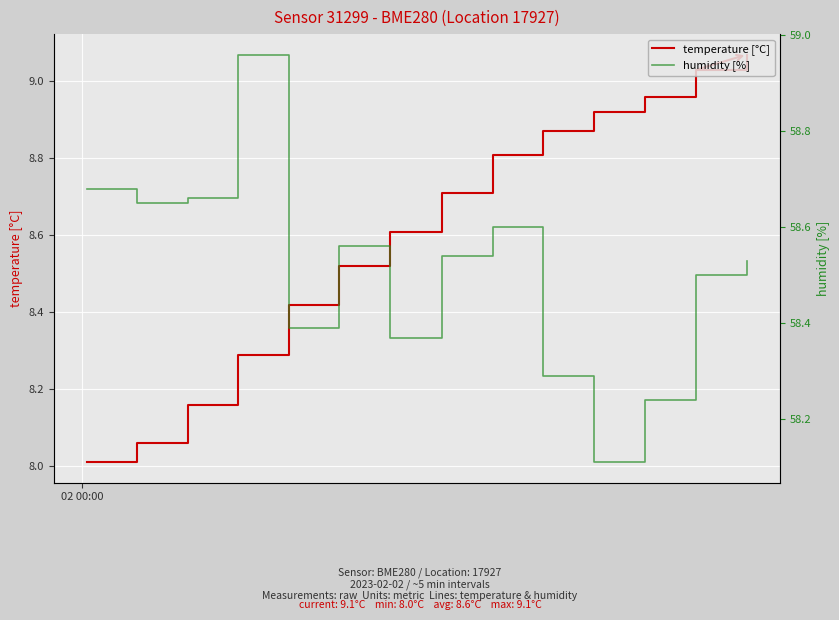

What is the lowest value of the temperature [°C] series?

8.0